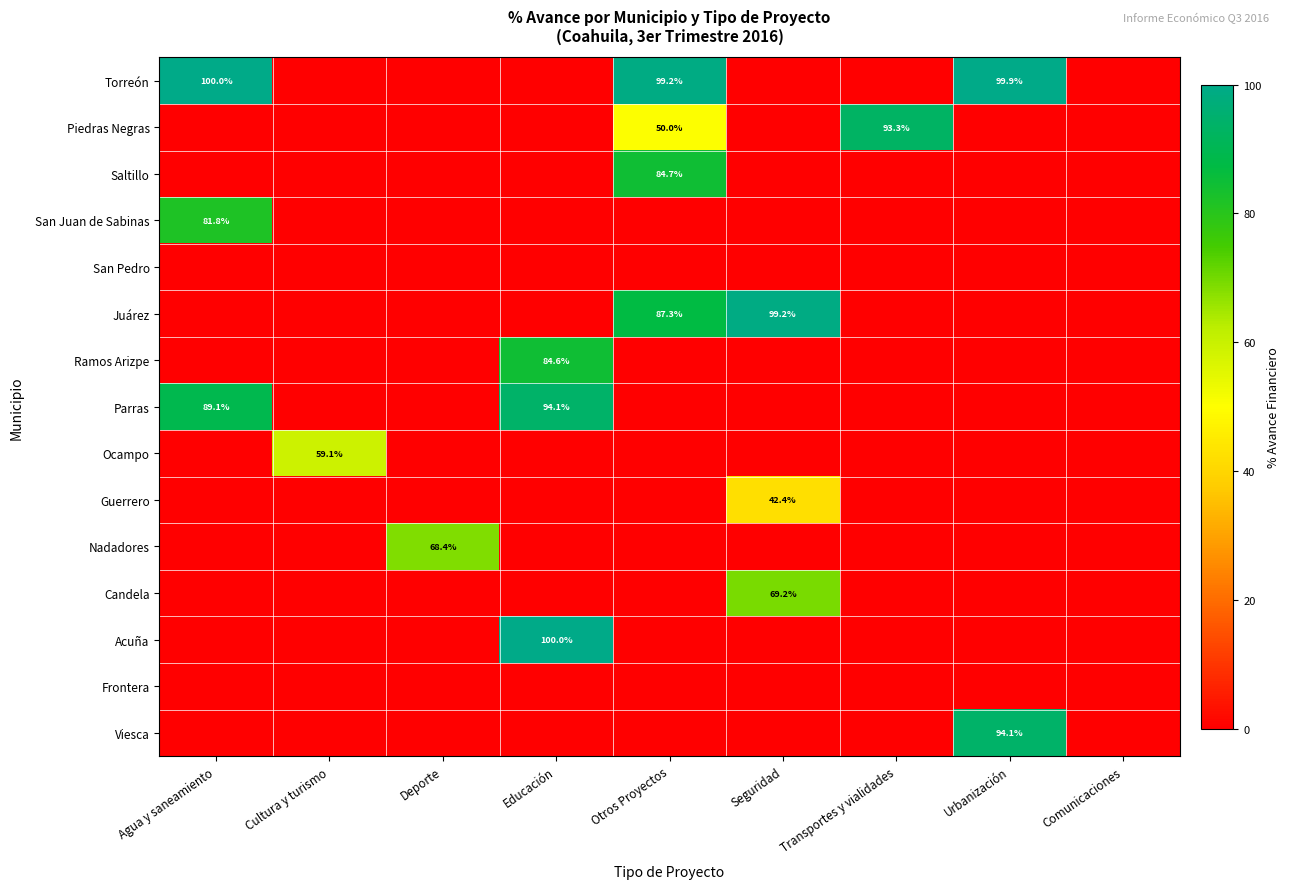

Which category has the lowest value in the Candela series?

Agua y saneamiento